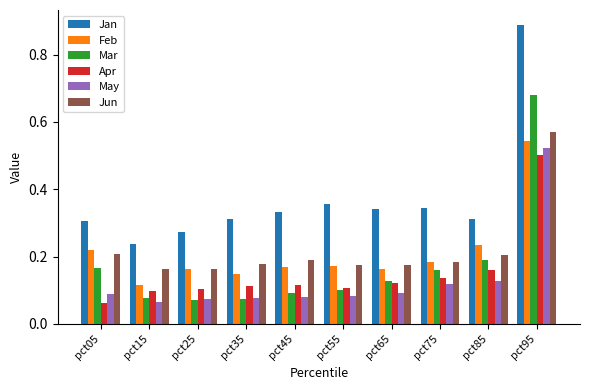

At how many categories does at least one series exceed 0?

10